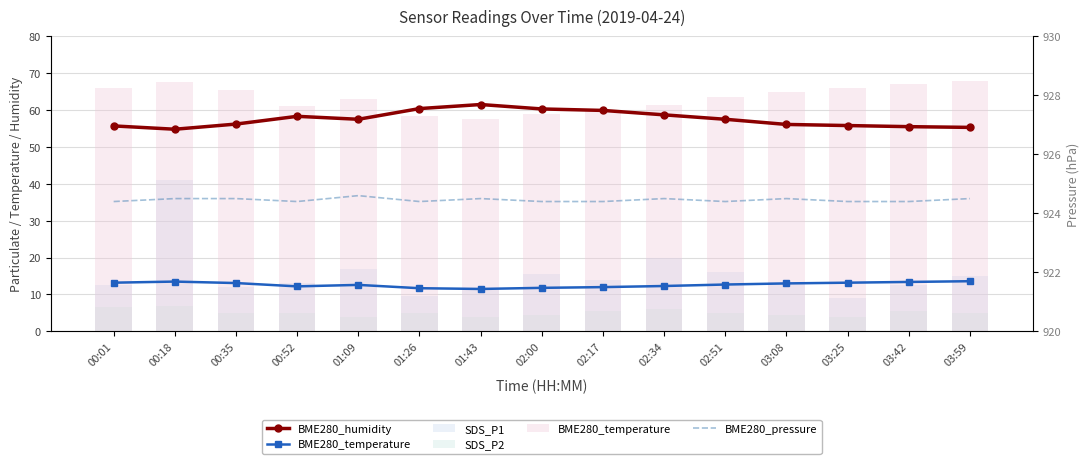

Reading left to right, list all the values displayed in this chart.

BME280_humidity: 00:01=55.7	00:18=54.8	00:35=56.2	00:52=58.3	01:09=57.5	01:26=60.4	01:43=61.5	02:00=60.3	02:17=59.9	02:34=58.7	02:51=57.5	03:08=56.1	03:25=55.8	03:42=55.5	03:59=55.3
BME280_temperature: 00:01=66.0	00:18=67.5	00:35=65.5	00:52=61.0	01:09=63.0	01:26=58.5	01:43=57.5	02:00=59.0	02:17=60.0	02:34=61.5	02:51=63.5	03:08=65.0	03:25=66.0	03:42=67.0	03:59=68.0
SDS_P1: 00:01=12.5	00:18=41.0	00:35=12.0	00:52=13.0	01:09=17.0	01:26=9.5	01:43=11.5	02:00=15.5	02:17=14.0	02:34=20.0	02:51=16.0	03:08=13.5	03:25=9.0	03:42=12.5	03:59=15.0
SDS_P2: 00:01=6.5	00:18=7.0	00:35=5.0	00:52=5.0	01:09=4.0	01:26=5.0	01:43=4.0	02:00=4.5	02:17=5.5	02:34=6.0	02:51=5.0	03:08=4.5	03:25=4.0	03:42=5.5	03:59=5.0
BME280_pressure: 00:01=924.4	00:18=924.5	00:35=924.5	00:52=924.4	01:09=924.6	01:26=924.4	01:43=924.5	02:00=924.4	02:17=924.4	02:34=924.5	02:51=924.4	03:08=924.5	03:25=924.4	03:42=924.4	03:59=924.5